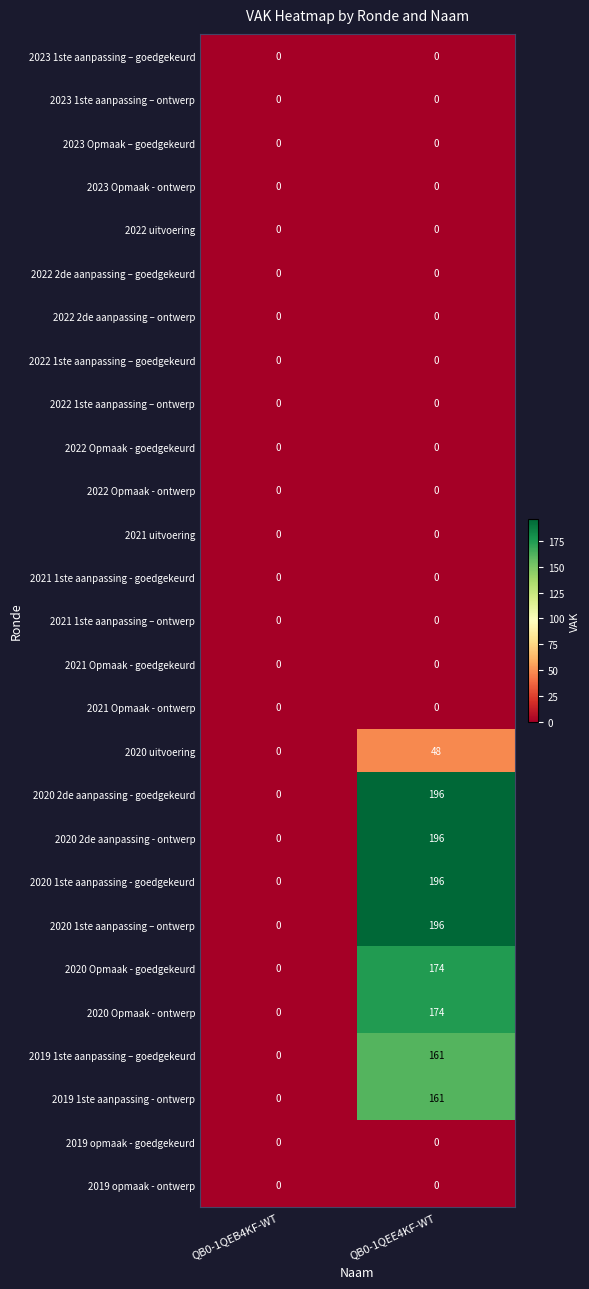

What is the spread (max minus min) of values at QB0-1QEE4KF-WT?

196